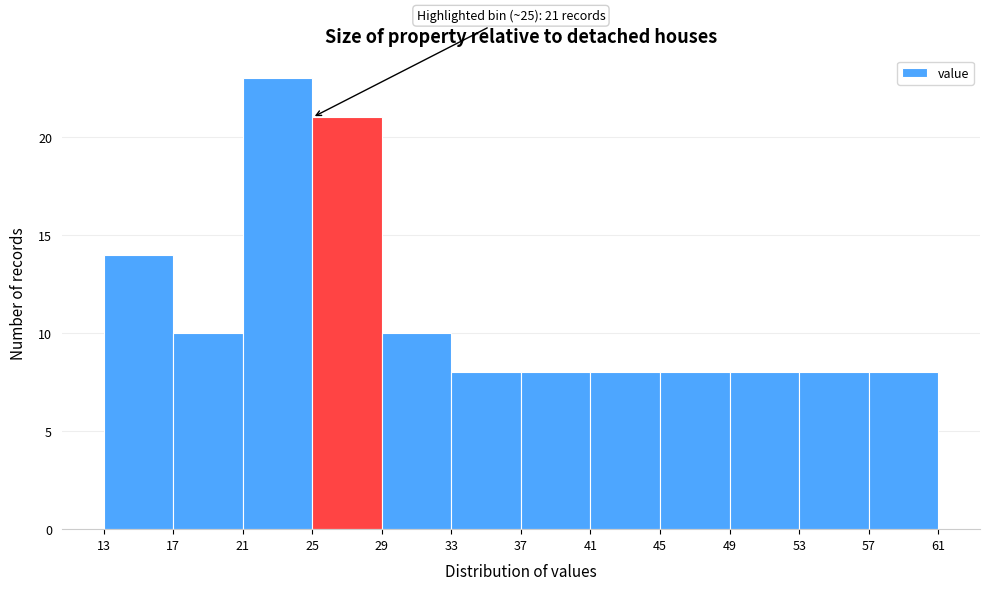

Over which range of the x-axis is the bar tallest?

21 to 25